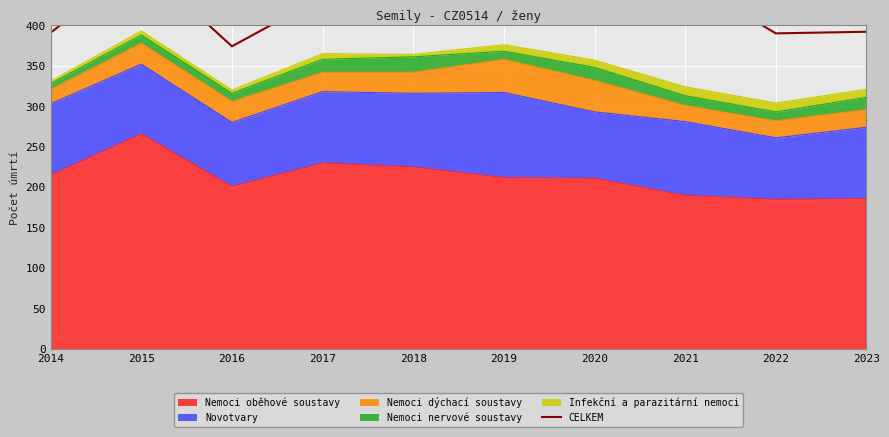

What is the value of the 10th point from the left?

392